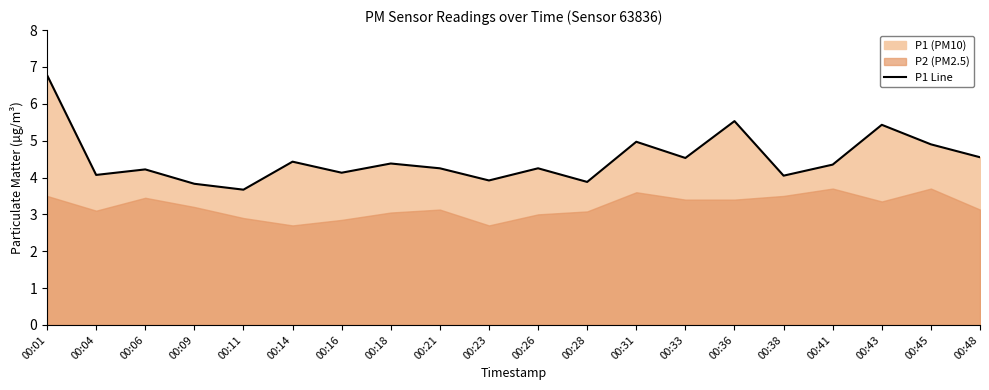

The value at 00:28 is 5.9. True or false?

False